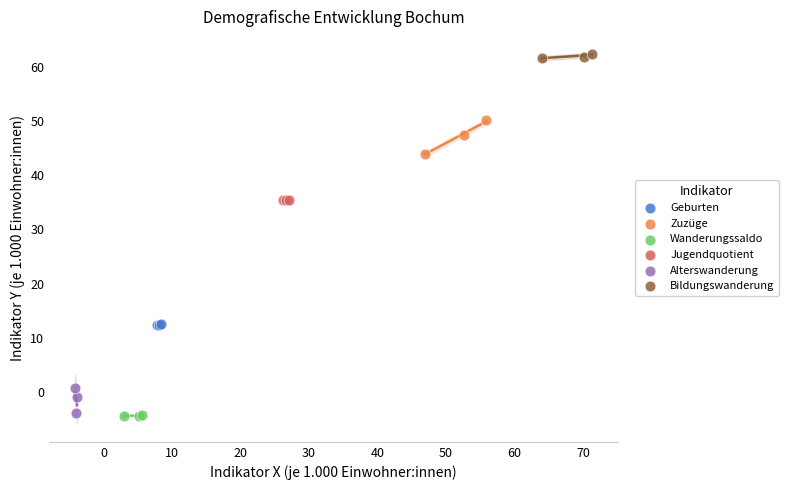

Which series contains the highest Y value?

Bildungswanderung